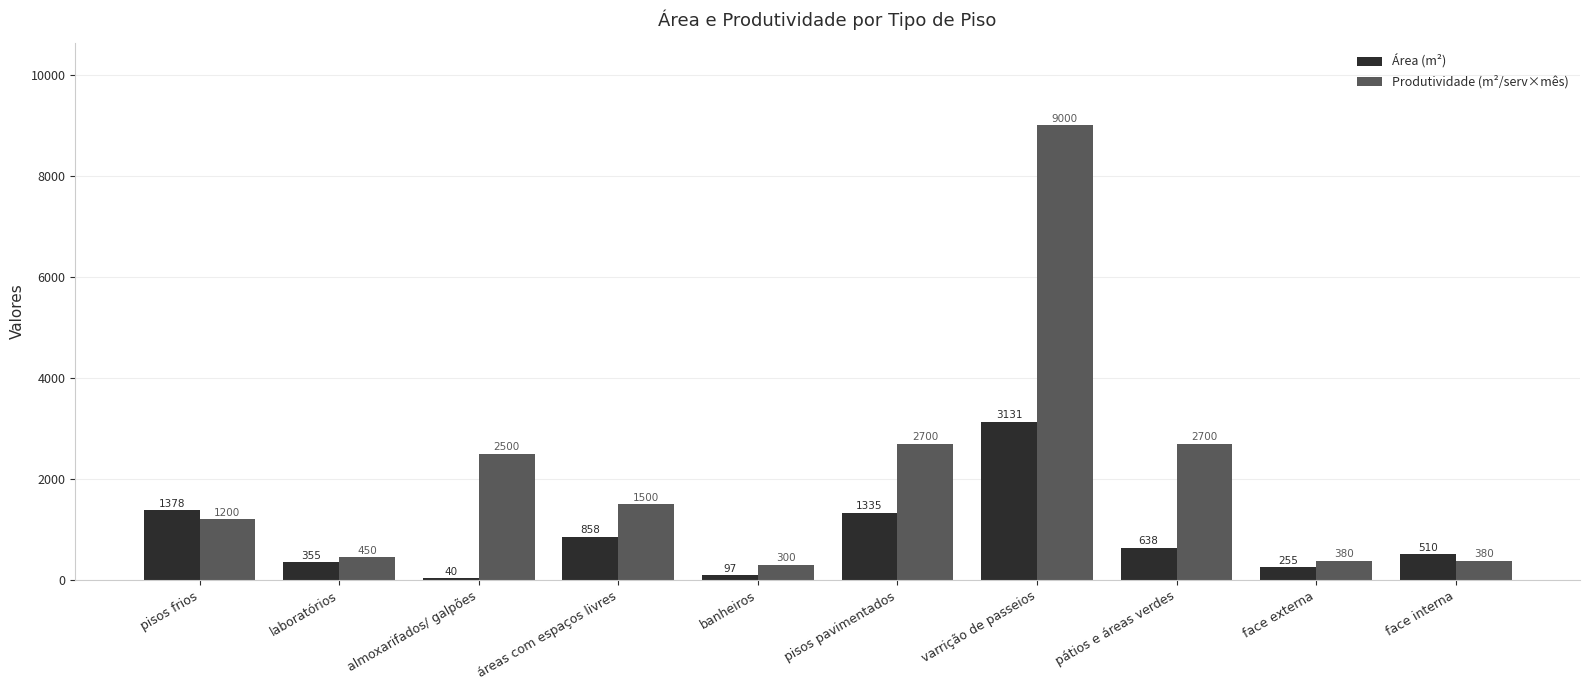

At how many categories does at least one series exceed 1076?

6